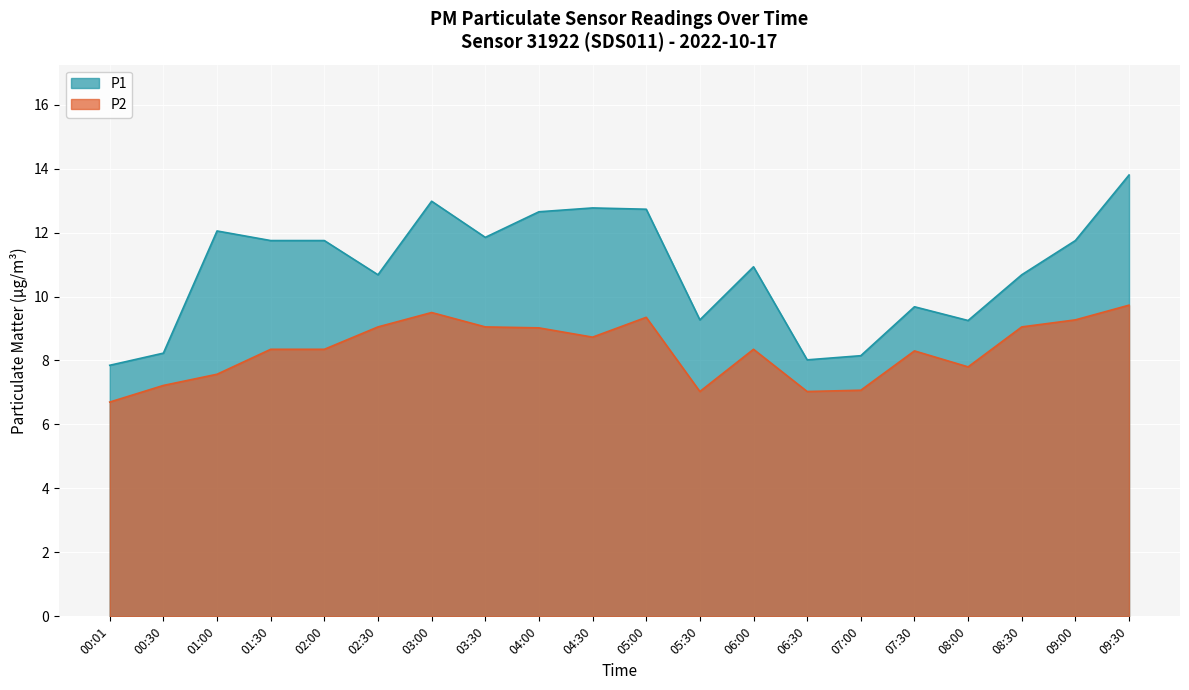

In P1, how many points are higher than both neighbors (excluding endpoints)?

5